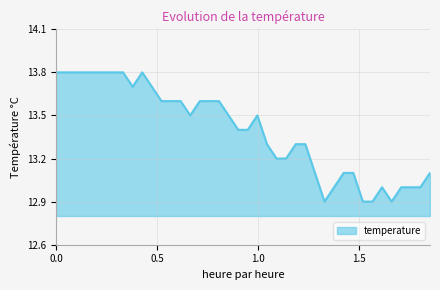

What is the difference between the maximum and minimum values?

0.9